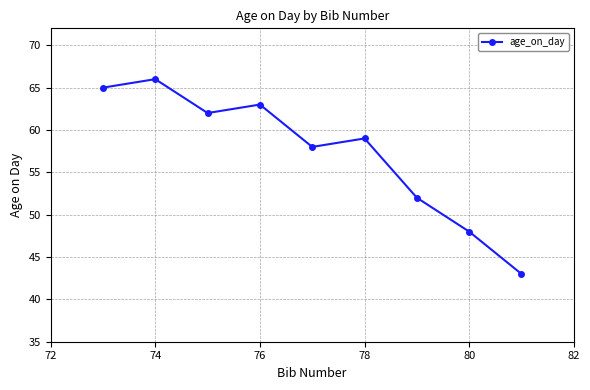

What is the value of the 8th point from the left?

48